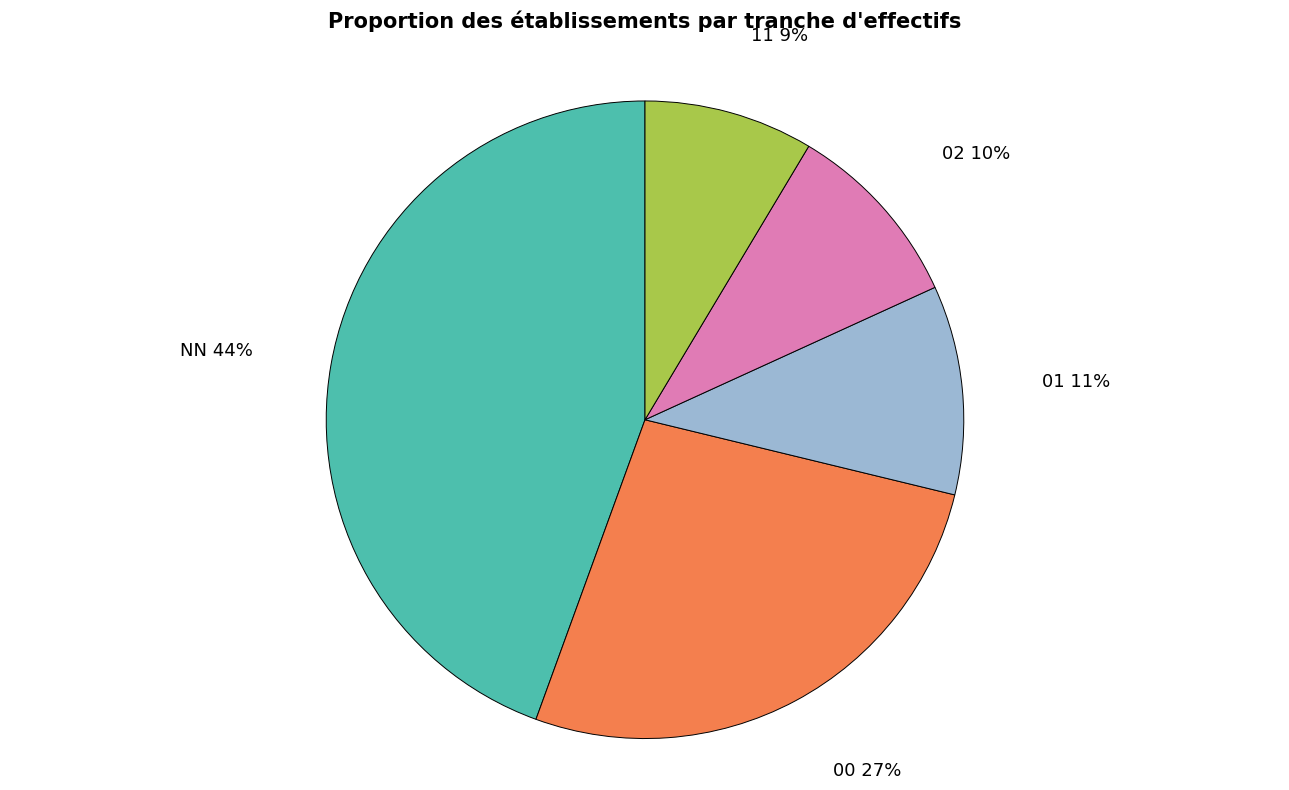

To the nearest percent, what portion does 02 represent?

10%